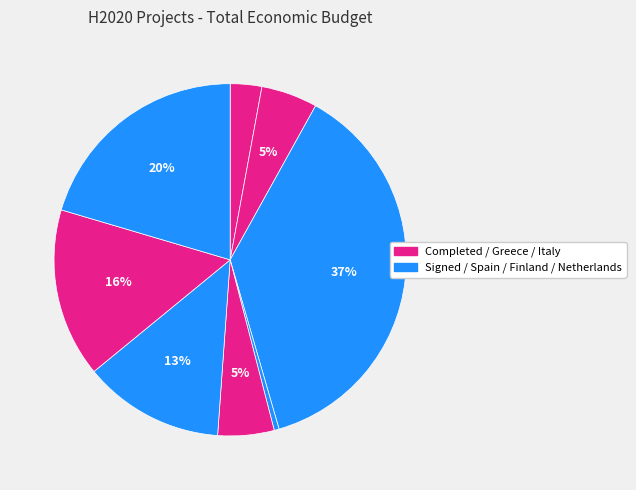

Count the number of slices in the pie.

8